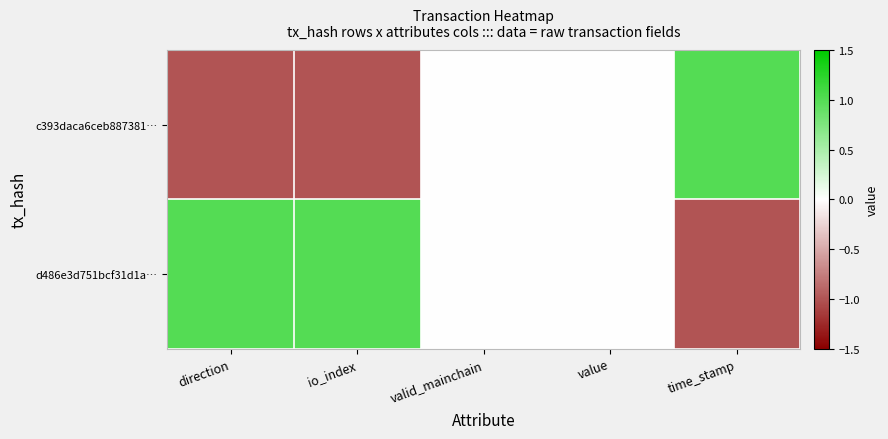

Which has a higher value, direction or io_index?

direction